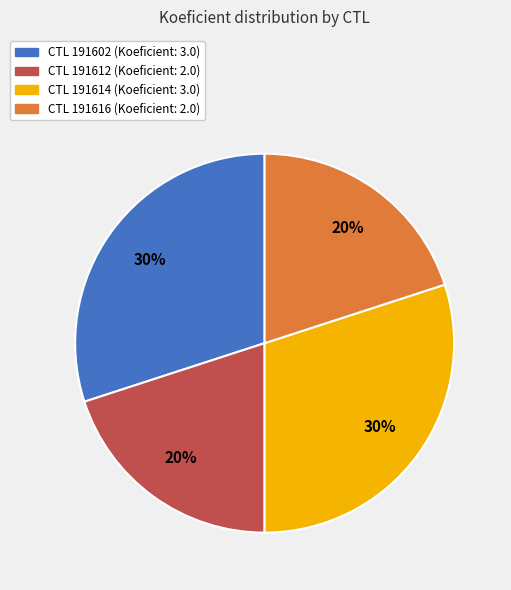

To the nearest percent, what is the average slice percentage?

25%